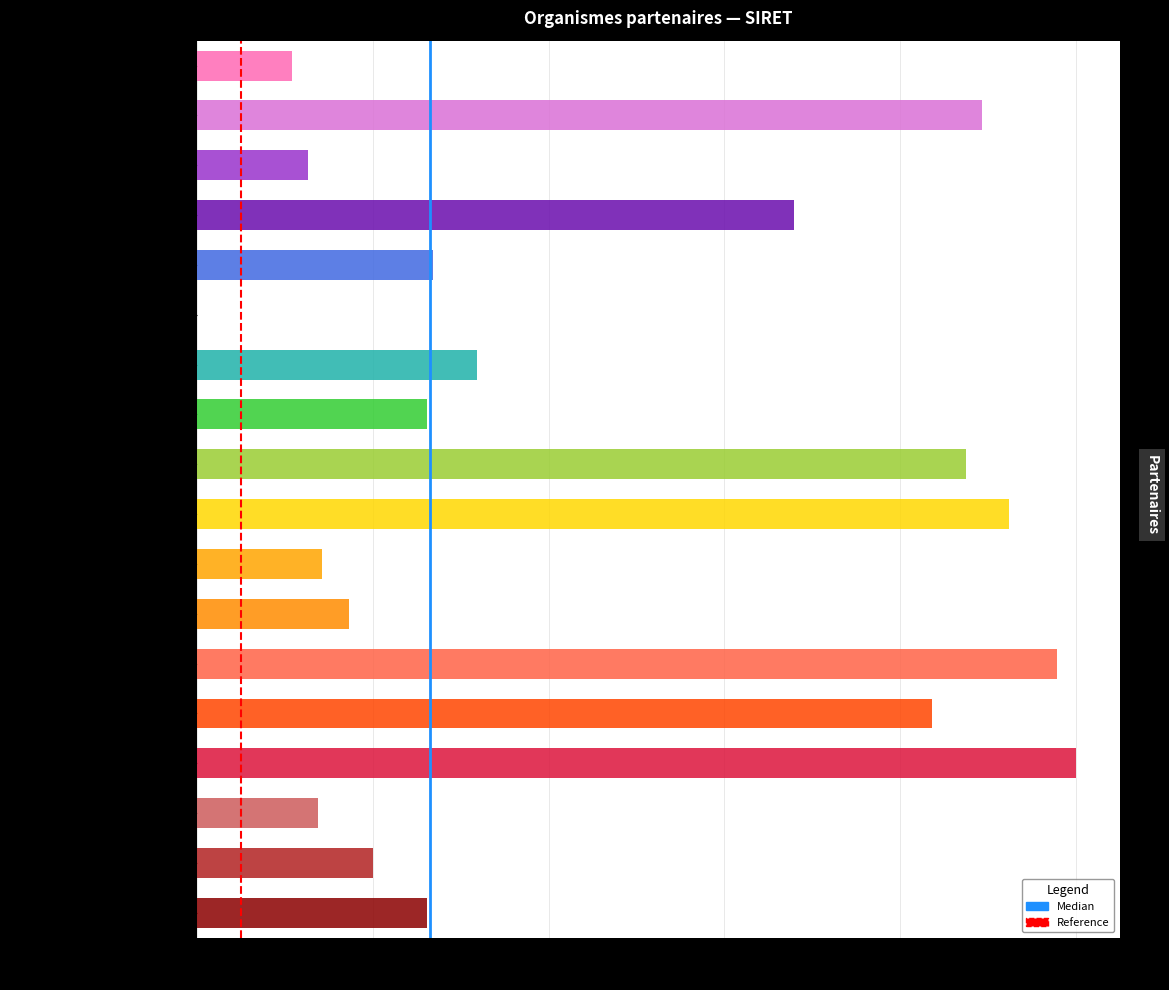

True or false: Reference has a value of 1 at 0.2.

False